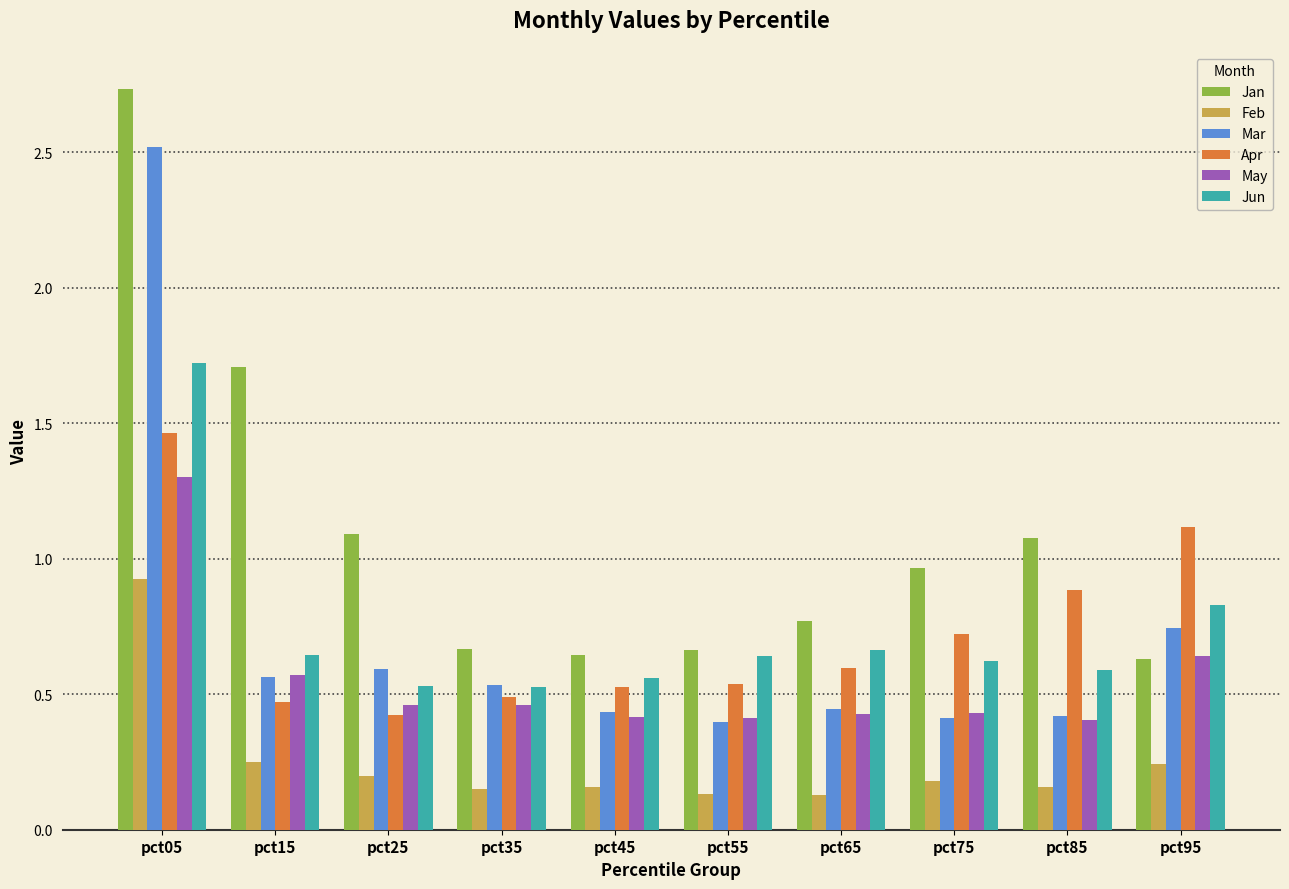

Which category has the highest value across all series?

pct05